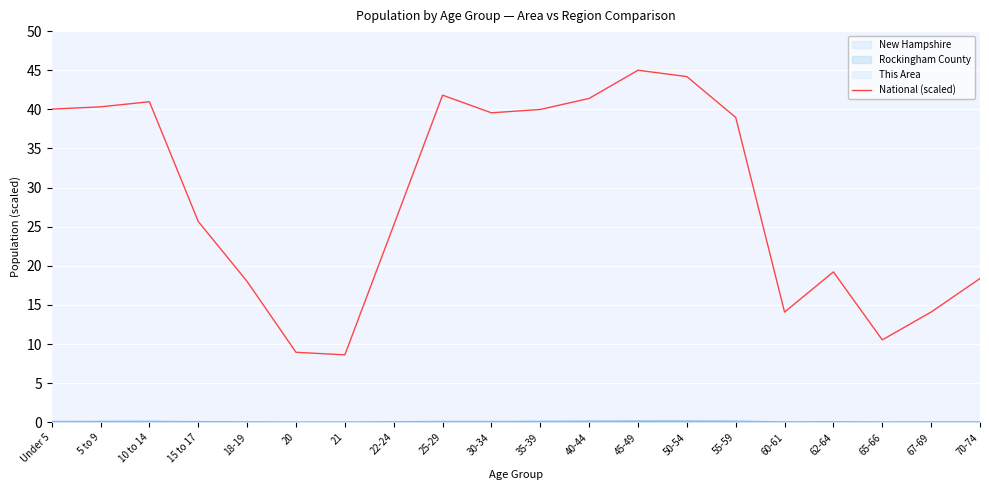

What is the sum of all values?

575.1